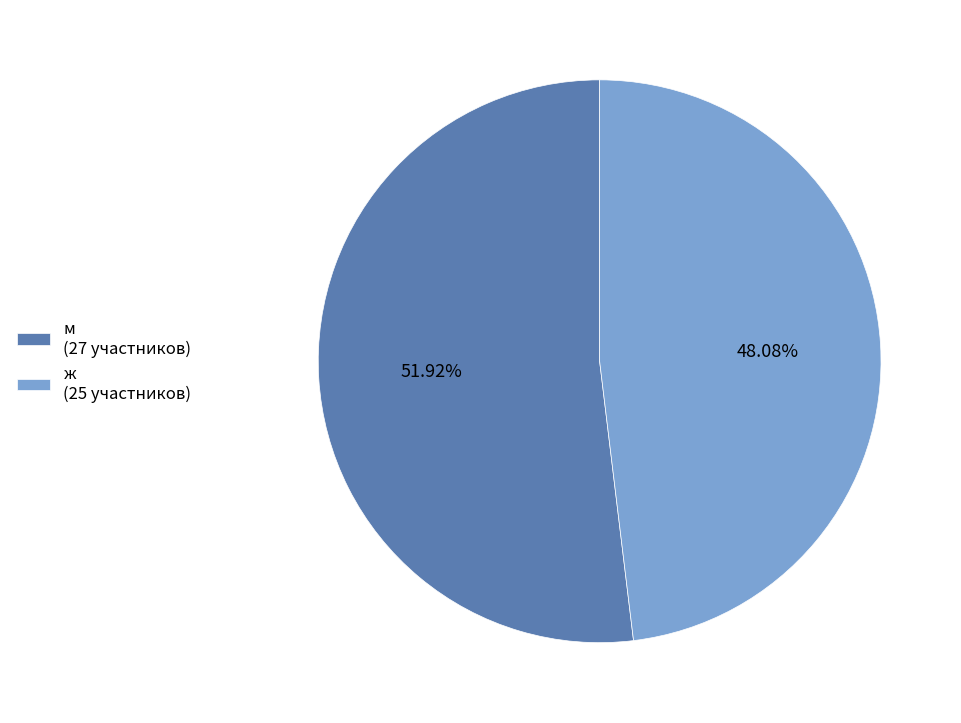

What is the smallest slice in the pie chart?

ж